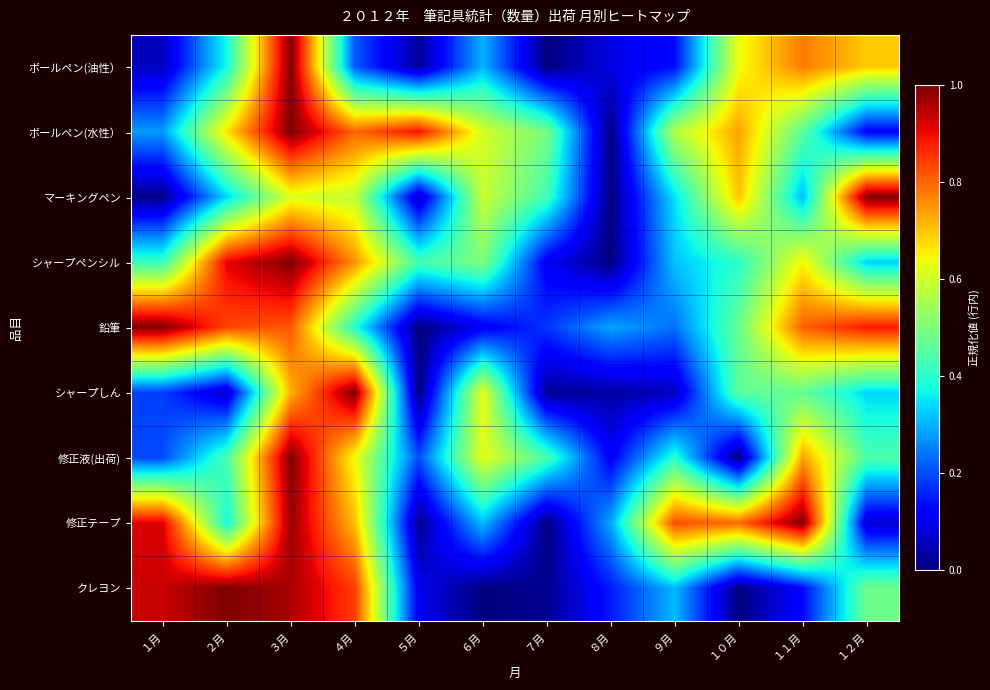

What is the total value across all series at ８月?

1.0